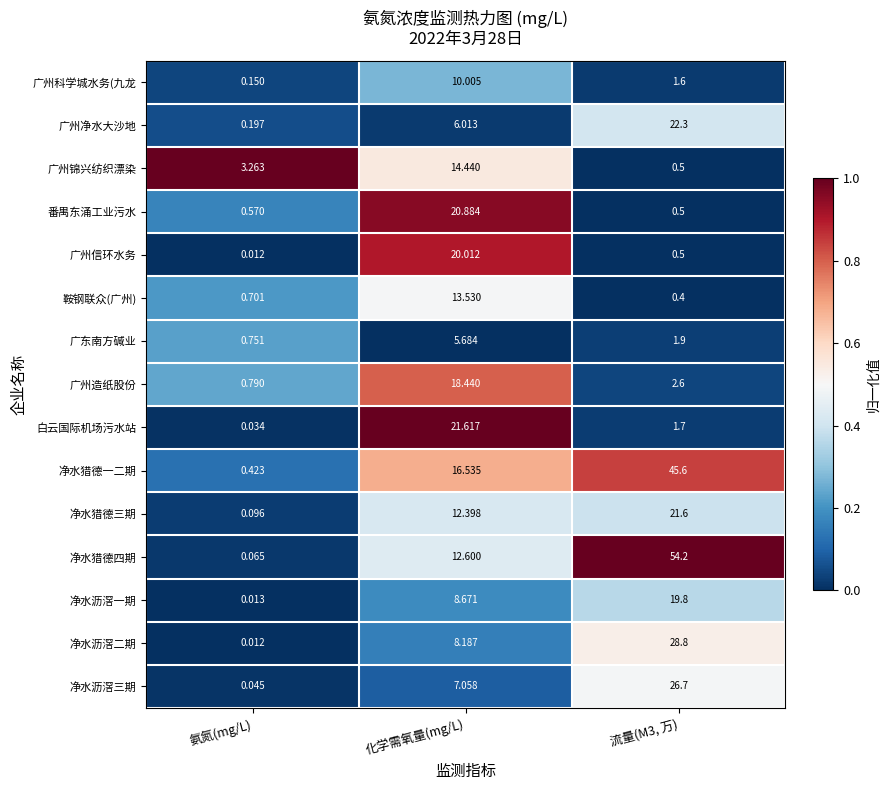

Rank the series at 化学需氧量(mg/L) from lowest to highest value.

广东南方碱业, 广州净水大沙地, 净水沥滘三期, 净水沥滘二期, 净水沥滘一期, 广州科学城水务(九龙, 净水猎德三期, 净水猎德四期, 鞍钢联众(广州), 广州锦兴纺织漂染, 净水猎德一二期, 广州造纸股份, 广州信环水务, 番禺东涌工业污水, 白云国际机场污水站